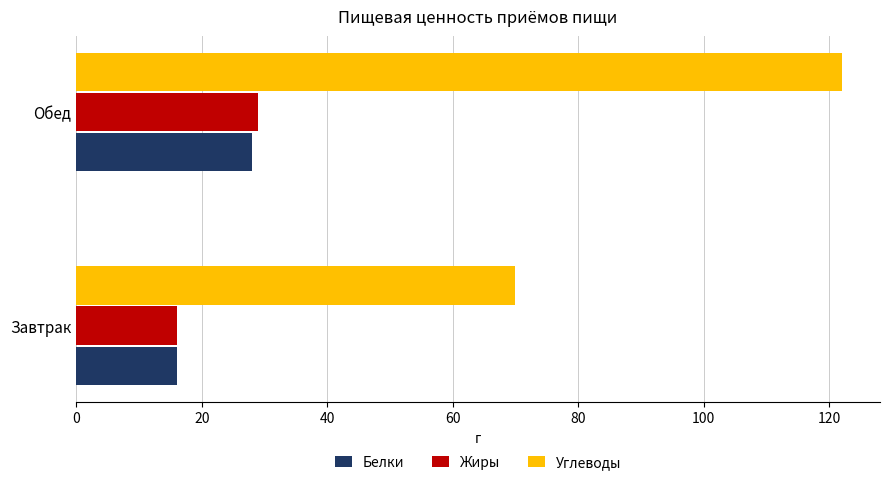

What is the average value of the Углеводы series?

96